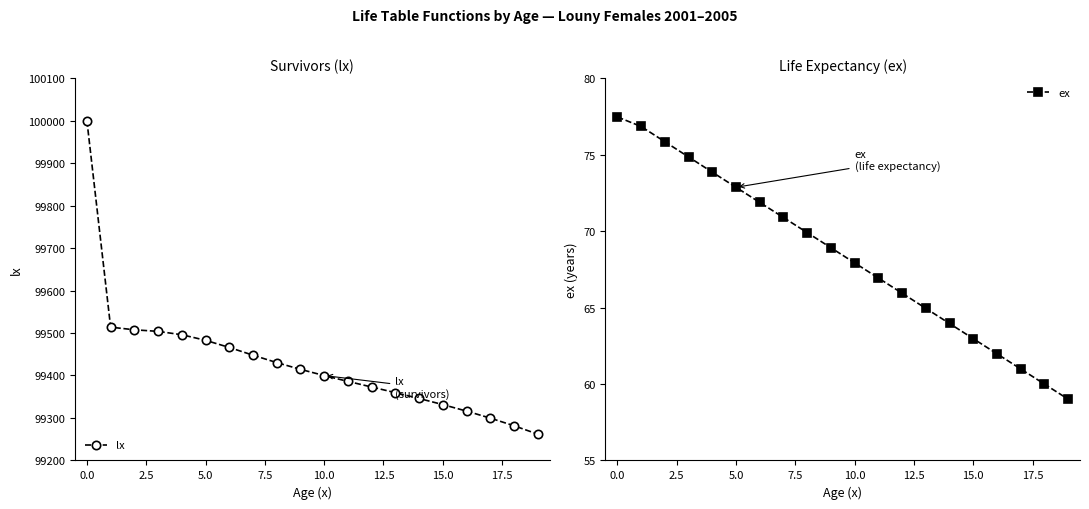

Is this an area chart (filled region under the line)?

No